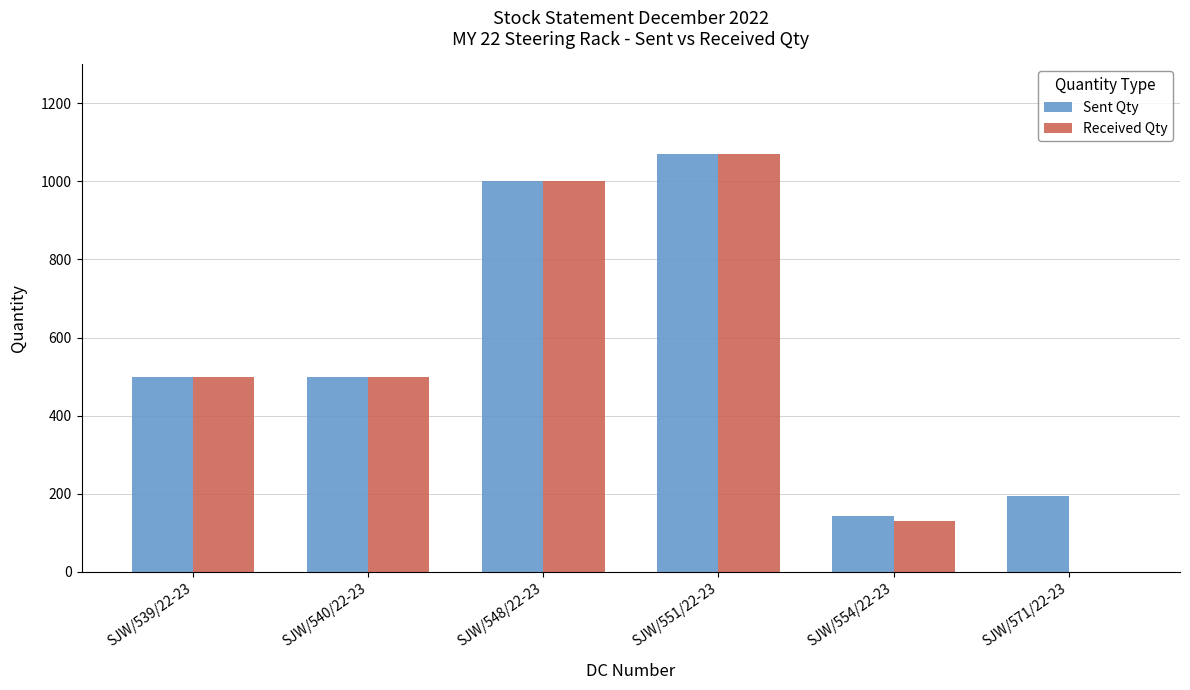

How many values in Received Qty are above zero?

5